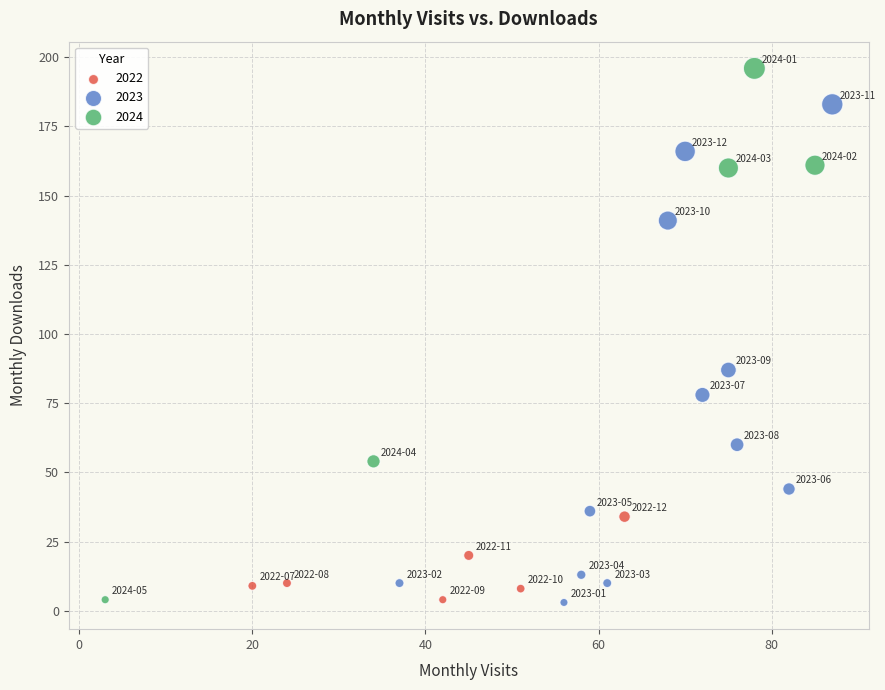

Which series has the largest Y range (max minus min)?

2024